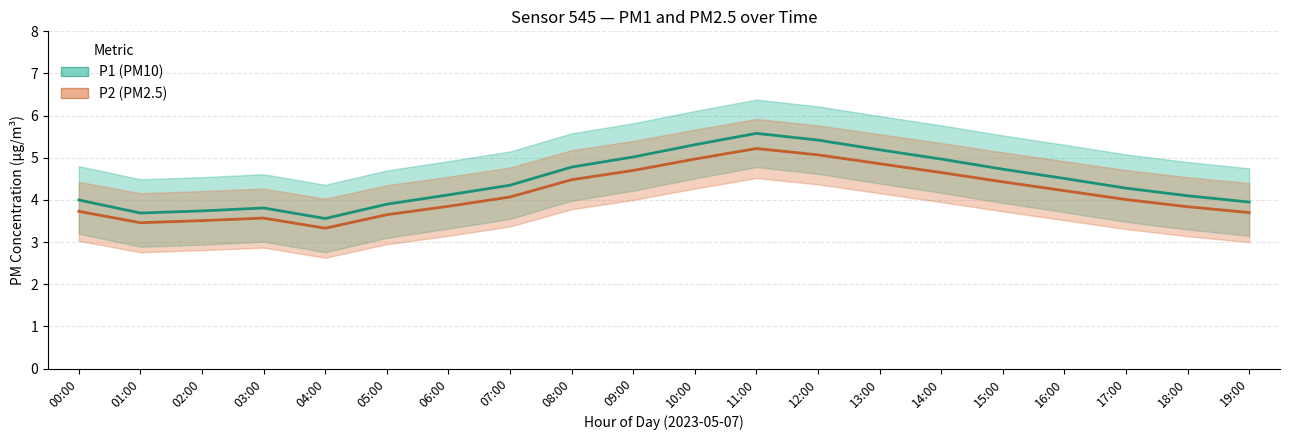

True or false: P1 and P2 intersect in this chart.

False